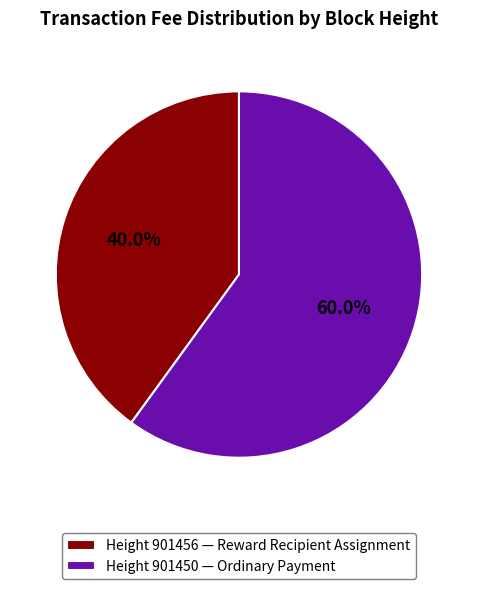

Which category accounts for the majority?

Height 901450 — Ordinary Payment